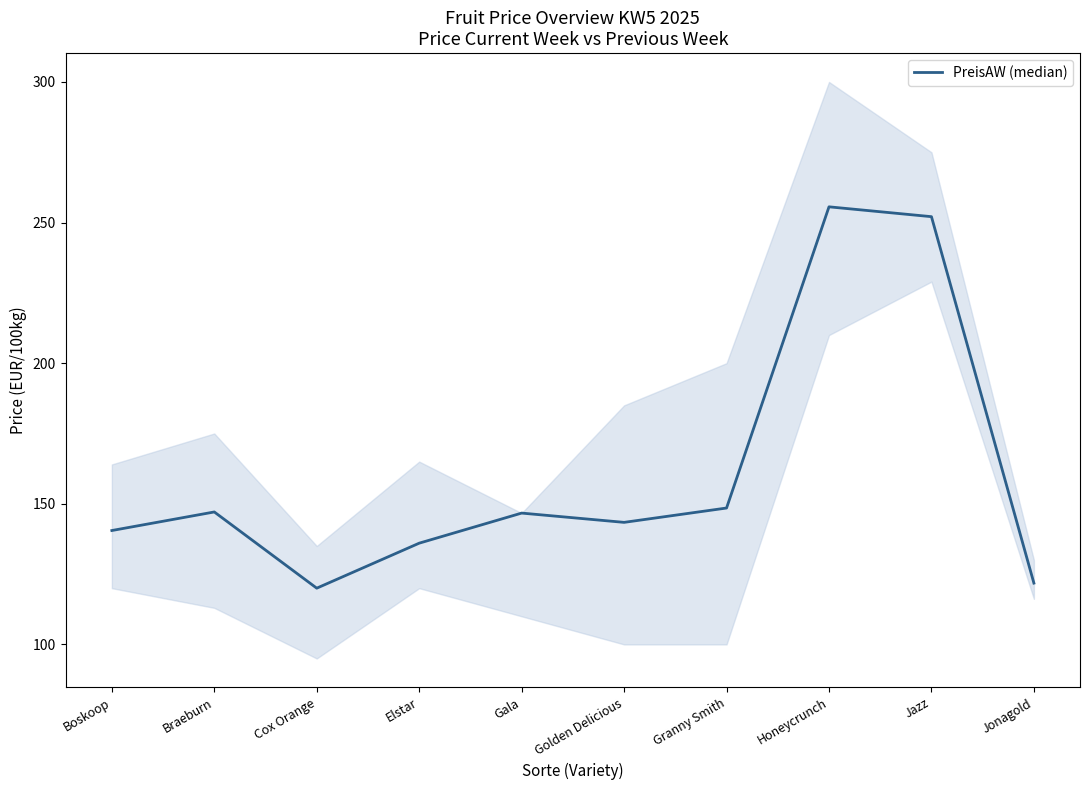

List the labels in order of value, largest first.

Honeycrunch, Jazz, Granny Smith, Braeburn, Gala, Golden Delicious, Boskoop, Elstar, Jonagold, Cox Orange